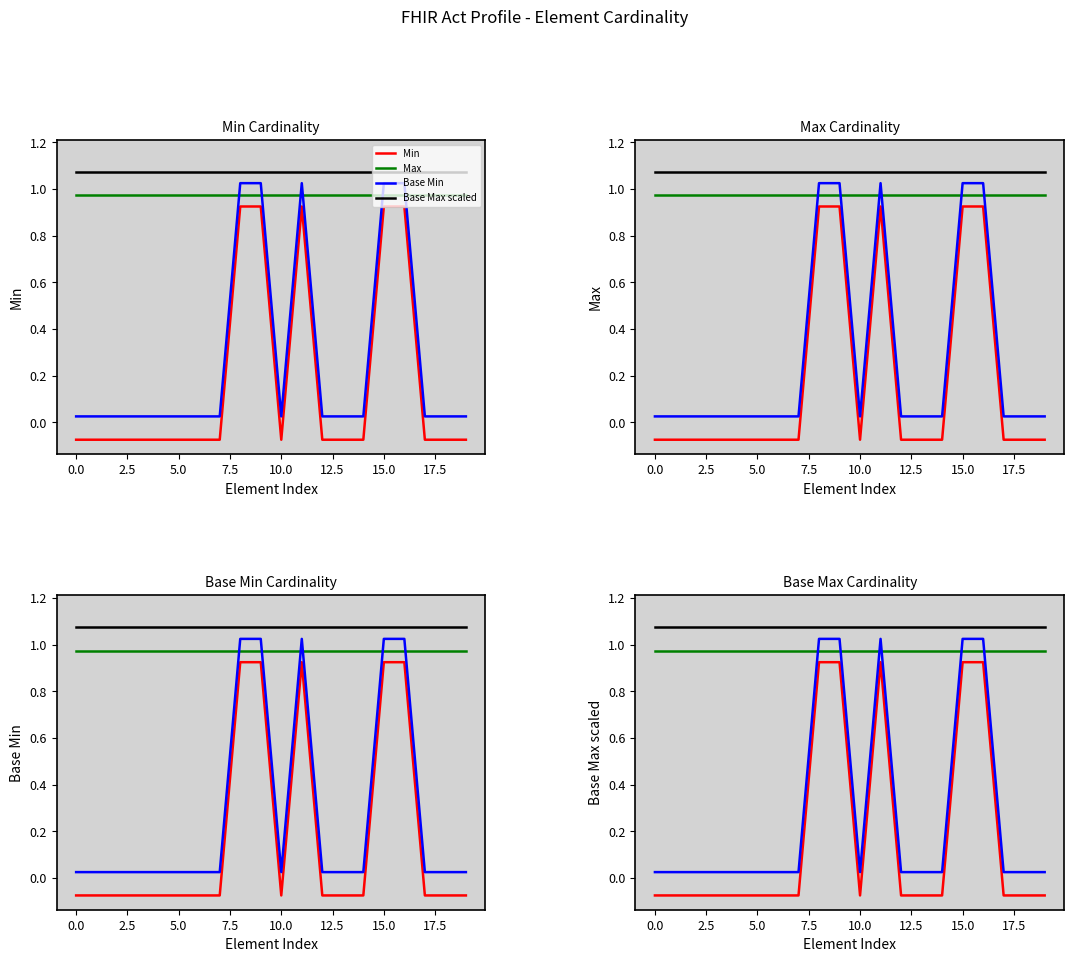

How many interior local peaks does the Min series have?

1